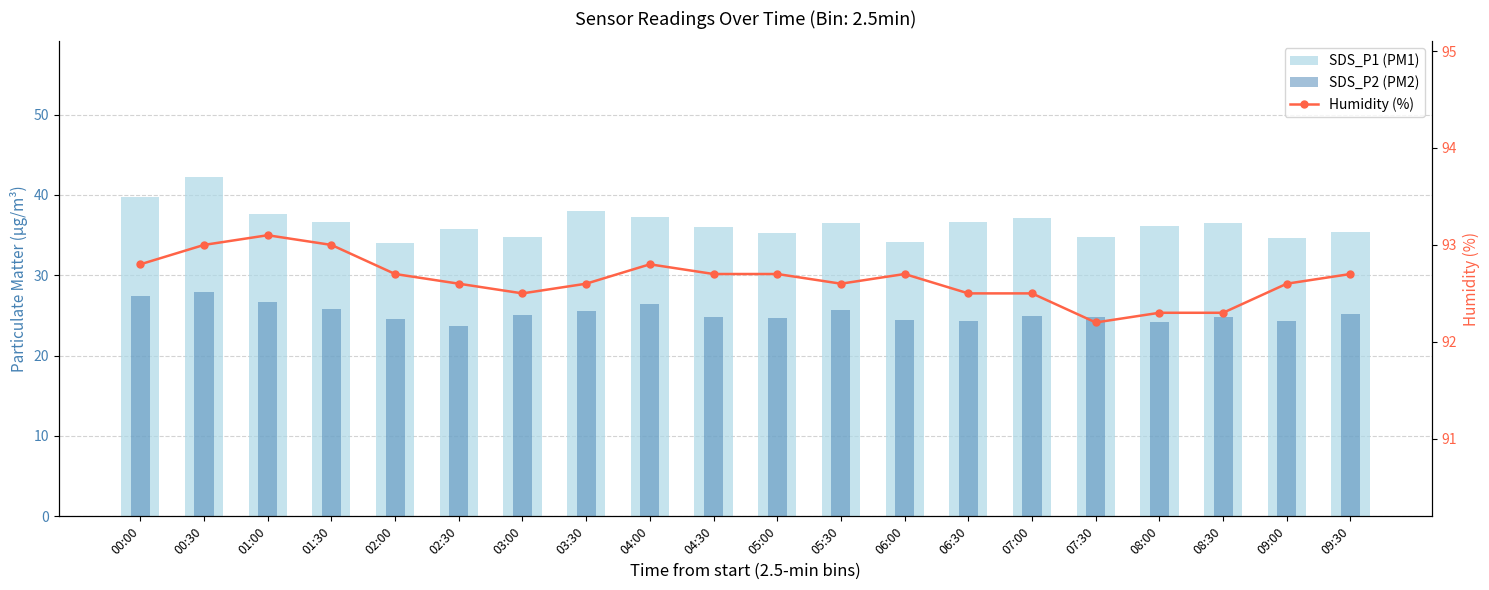

Reading left to right, what are all the values shown in this chart?

SDS_P1 (PM1): 00:00=39.7	00:30=42.2	01:00=37.6	01:30=36.7	02:00=34.0	02:30=35.7	03:00=34.8	03:30=38.0	04:00=37.3	04:30=36.0	05:00=35.2	05:30=36.5	06:00=34.1	06:30=36.6	07:00=37.1	07:30=34.8	08:00=36.1	08:30=36.5	09:00=34.6	09:30=35.4
SDS_P2 (PM2): 00:00=27.4	00:30=27.9	01:00=26.6	01:30=25.8	02:00=24.5	02:30=23.7	03:00=25.0	03:30=25.6	04:00=26.4	04:30=24.8	05:00=24.7	05:30=25.6	06:00=24.4	06:30=24.4	07:00=24.9	07:30=24.8	08:00=24.2	08:30=24.8	09:00=24.3	09:30=25.2
Humidity (%): 00:00=92.8	00:30=93.0	01:00=93.1	01:30=93.0	02:00=92.7	02:30=92.6	03:00=92.5	03:30=92.6	04:00=92.8	04:30=92.7	05:00=92.7	05:30=92.6	06:00=92.7	06:30=92.5	07:00=92.5	07:30=92.2	08:00=92.3	08:30=92.3	09:00=92.6	09:30=92.7